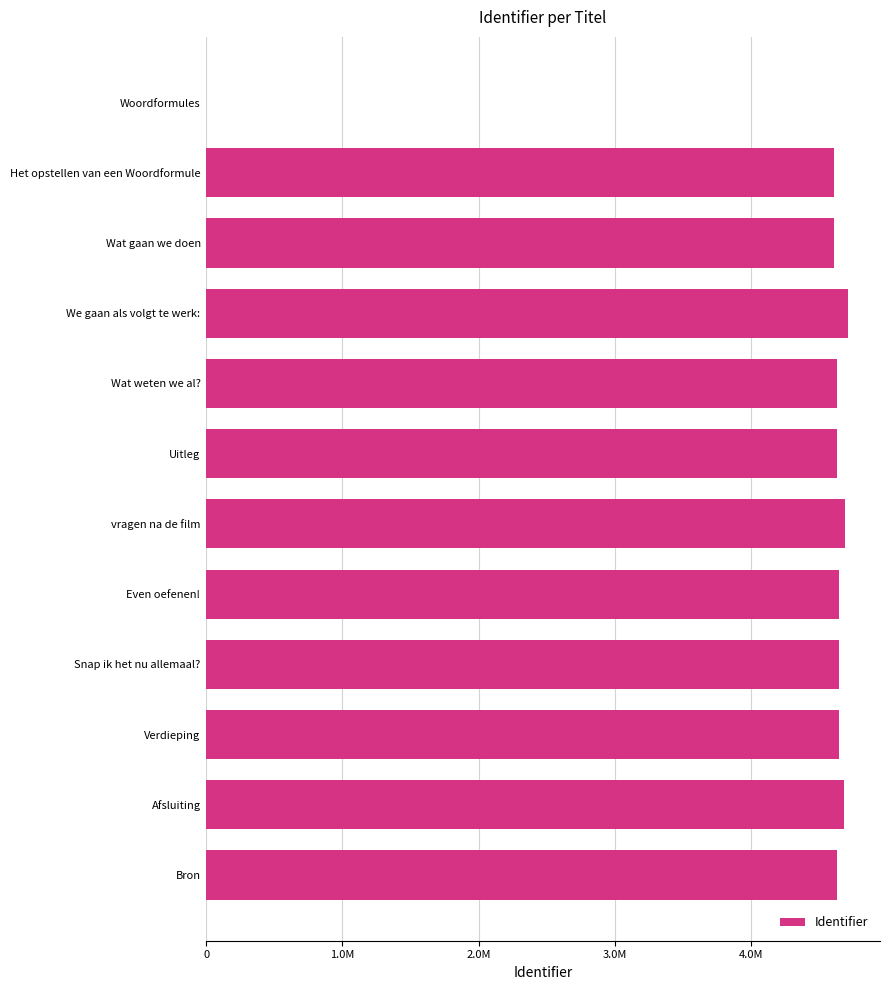

Are the bars horizontal?

Yes